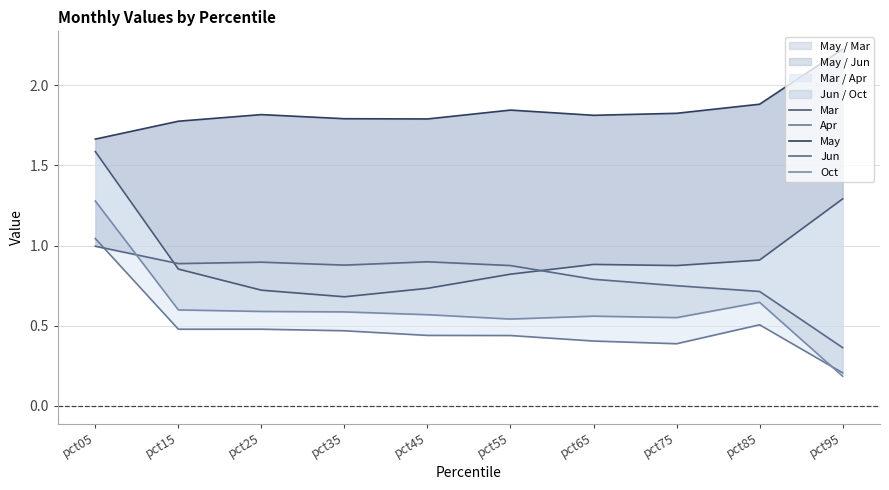

Reading left to right, list all the values displayed in this chart.

Mar: 1.6	0.9	0.7	0.7	0.7	0.8	0.9	0.9	0.9	1.3
Apr: 1.0	0.5	0.5	0.5	0.4	0.4	0.4	0.4	0.5	0.2
May: 1.7	1.8	1.8	1.8	1.8	1.8	1.8	1.8	1.9	2.2
Jun: 1.0	0.9	0.9	0.9	0.9	0.9	0.8	0.7	0.7	0.4
Oct: 1.3	0.6	0.6	0.6	0.6	0.5	0.6	0.6	0.6	0.2